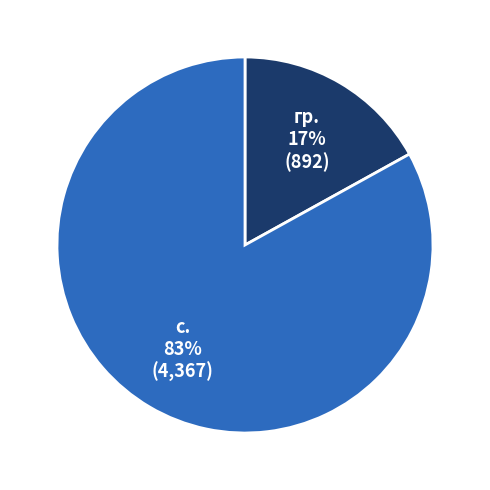

Does с. account for over 50% of the chart?

Yes